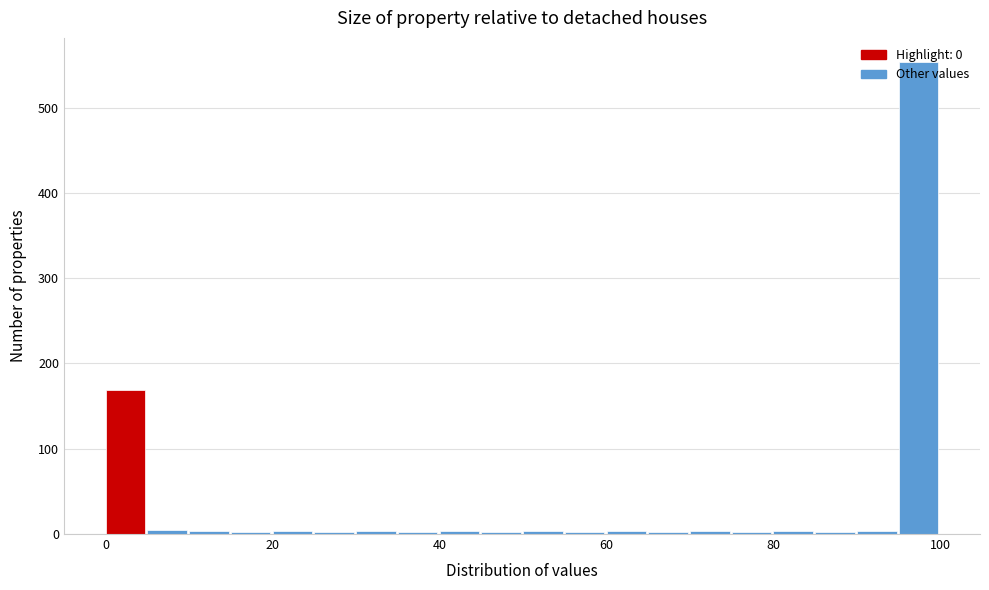

Read against the x-axis, roughly where is the centre of the tallest bar?

98